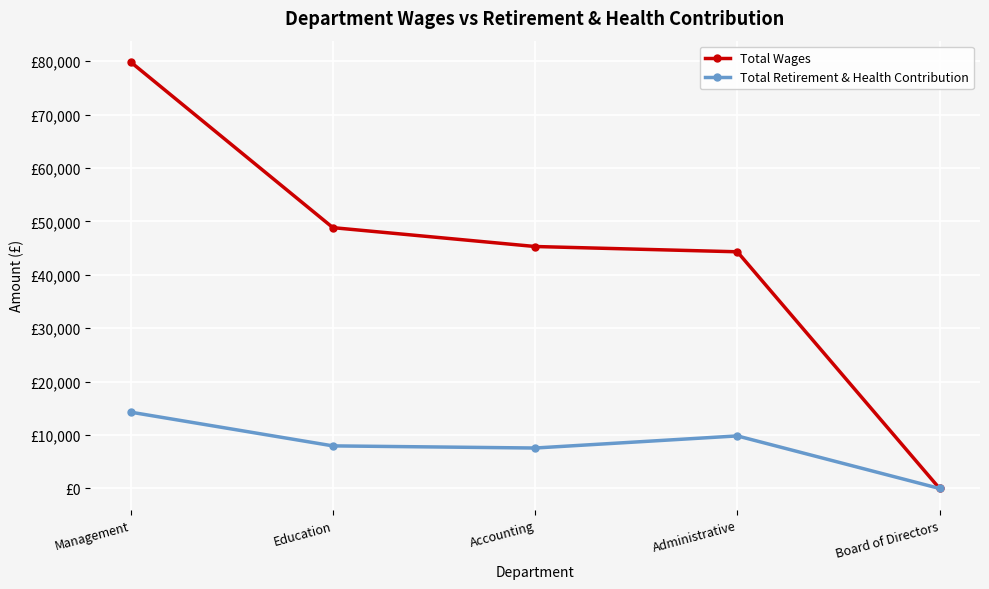

What are all the series names shown in the legend?

Total Wages, Total Retirement & Health Contribution